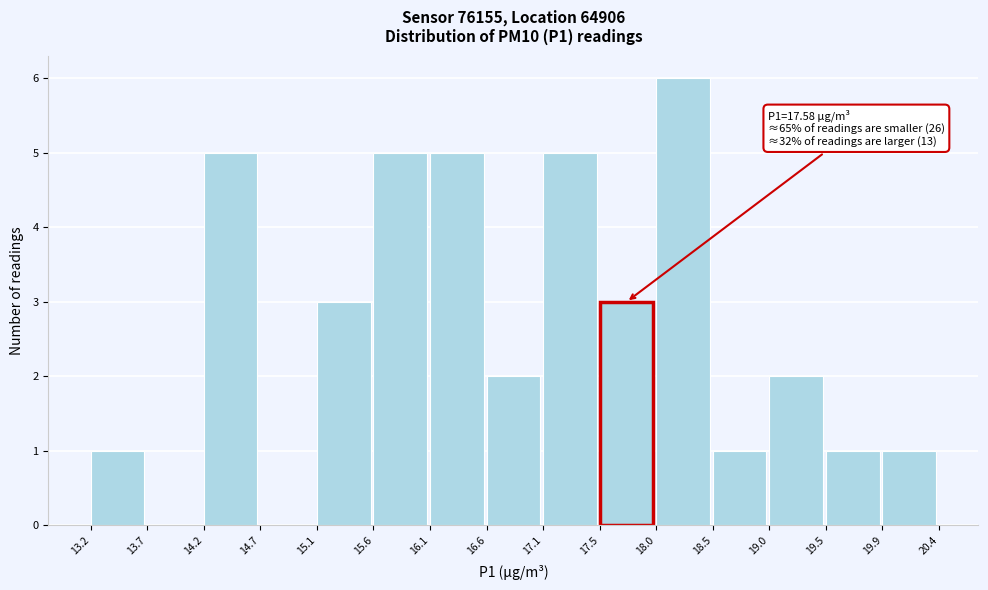

Which range on the x-axis has the tallest bar?

18.0 to 18.5